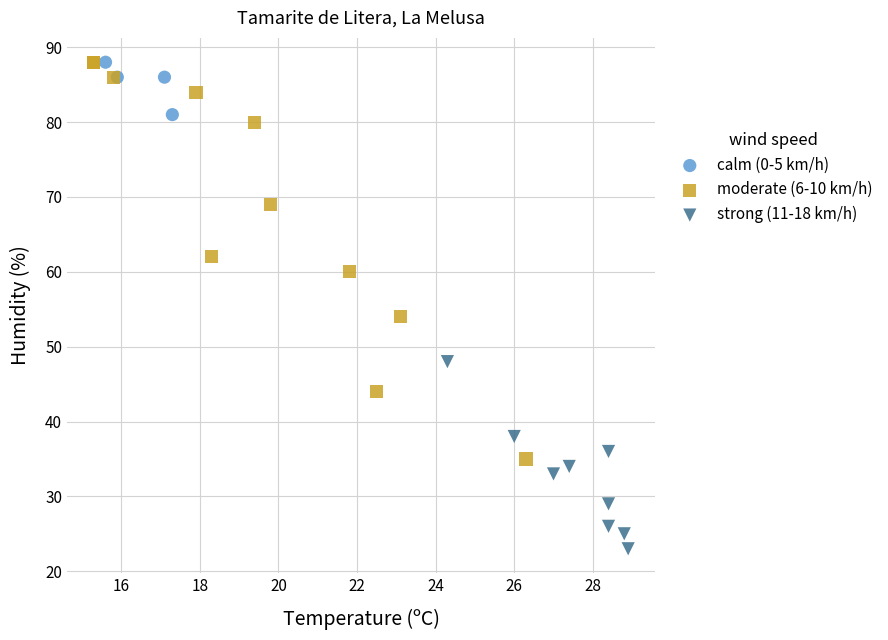

Which series has the largest Y range (max minus min)?

moderate (6-10 km/h)